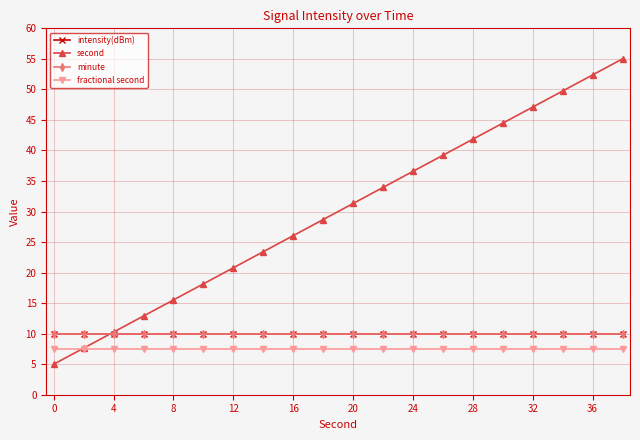

Reading left to right, transcribe all the data shown in this chart.

intensity(dBm): 10.0	10.0	10.0	10.0	10.0	10.0	10.0	10.0	10.0	10.0	10.0	10.0	10.0	10.0	10.0	10.0	10.0	10.0	10.0	10.0
second: 5.0	7.6	10.3	12.9	15.5	18.2	20.8	23.4	26.1	28.7	31.3	33.9	36.6	39.2	41.8	44.5	47.1	49.7	52.4	55.0
minute: 10.0	10.0	10.0	10.0	10.0	10.0	10.0	10.0	10.0	10.0	10.0	10.0	10.0	10.0	10.0	10.0	10.0	10.0	10.0	10.0
fractional second: 7.5	7.5	7.5	7.5	7.5	7.5	7.5	7.5	7.5	7.5	7.5	7.5	7.5	7.5	7.5	7.5	7.5	7.5	7.5	7.5